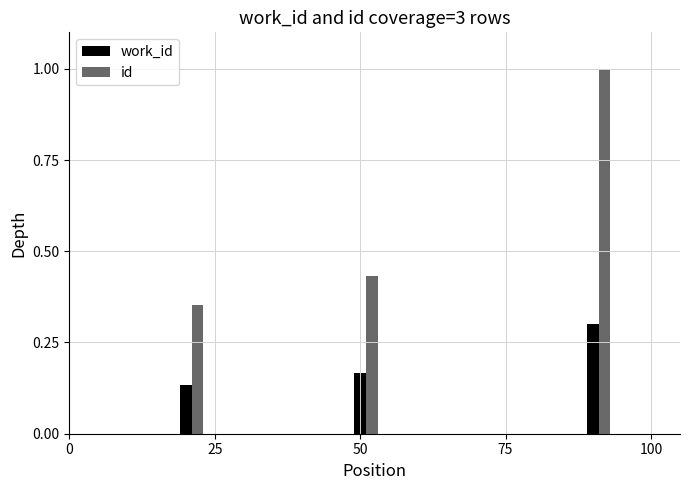

What is the maximum value for id?

1.0